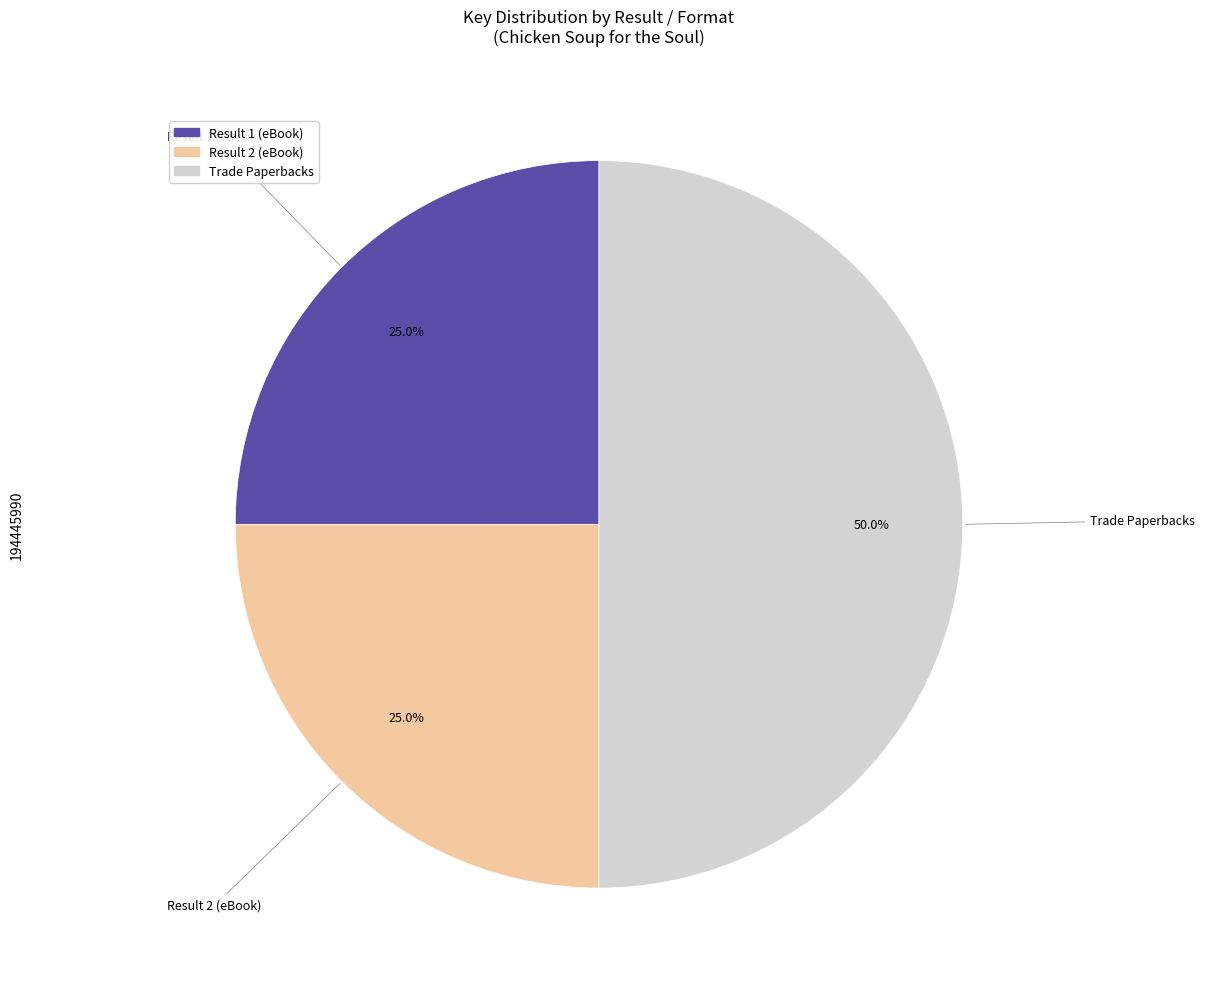

Count the number of slices in the pie.

3